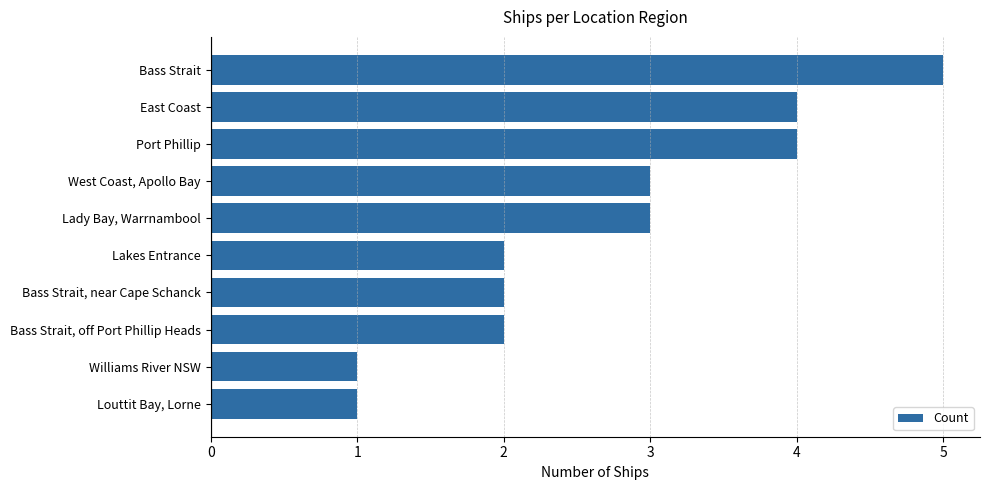

How many data points are less than 3?

5